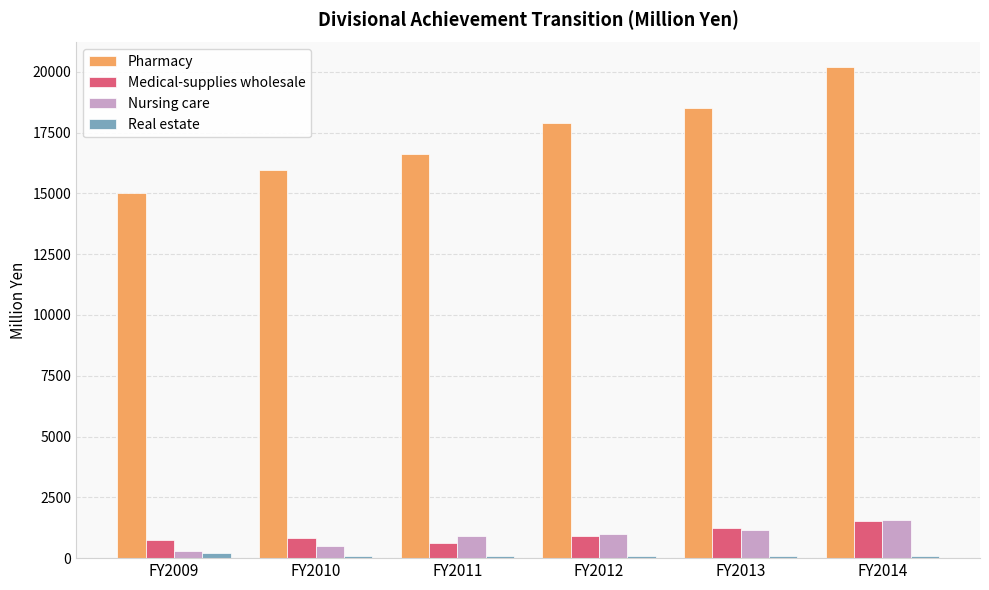

How many data points does each series have?

6